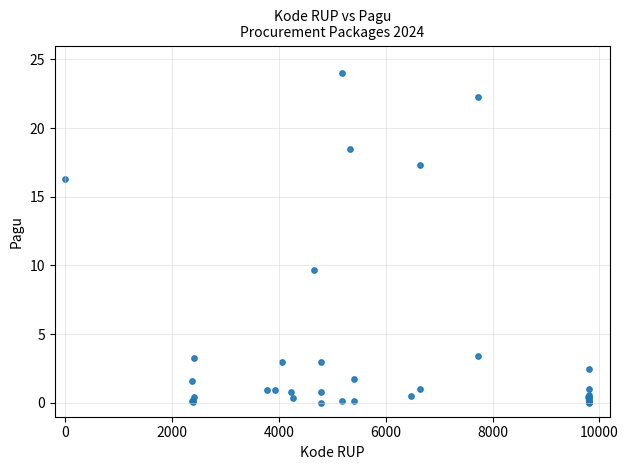

What Y value in the scatter plot is closest to 12?

9.6